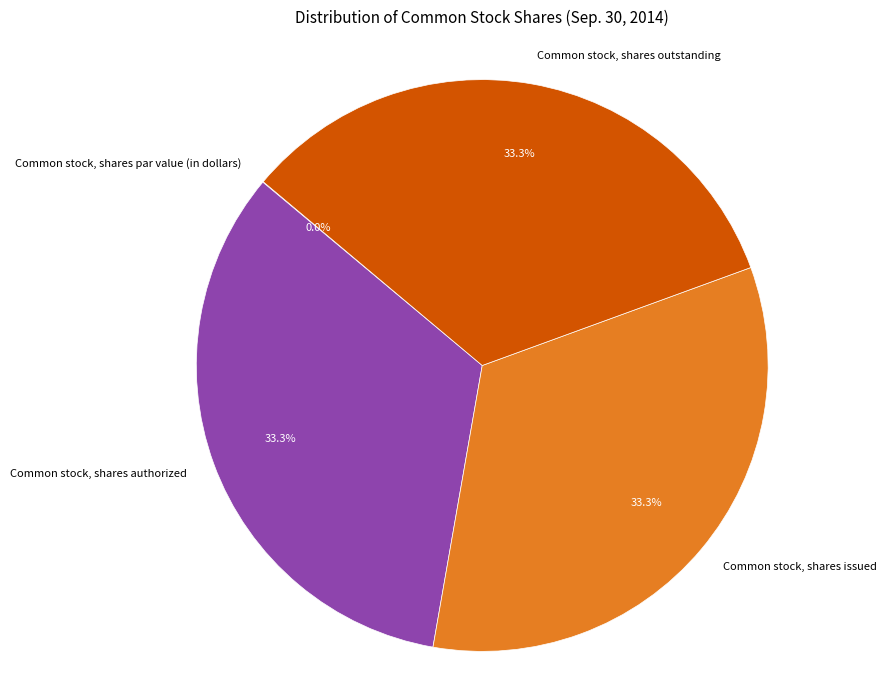

To the nearest percent, what is the average slice percentage?

25%